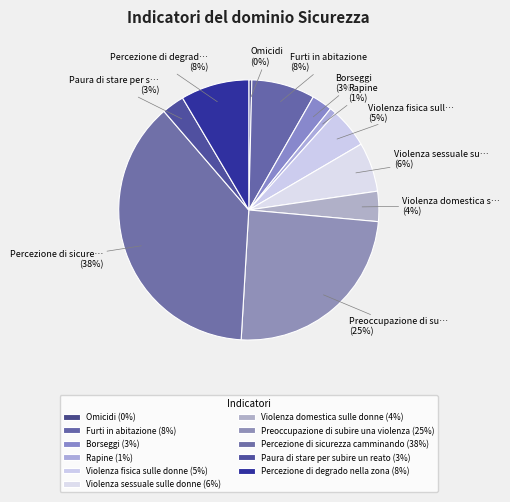

Count the number of slices in the pie.

11